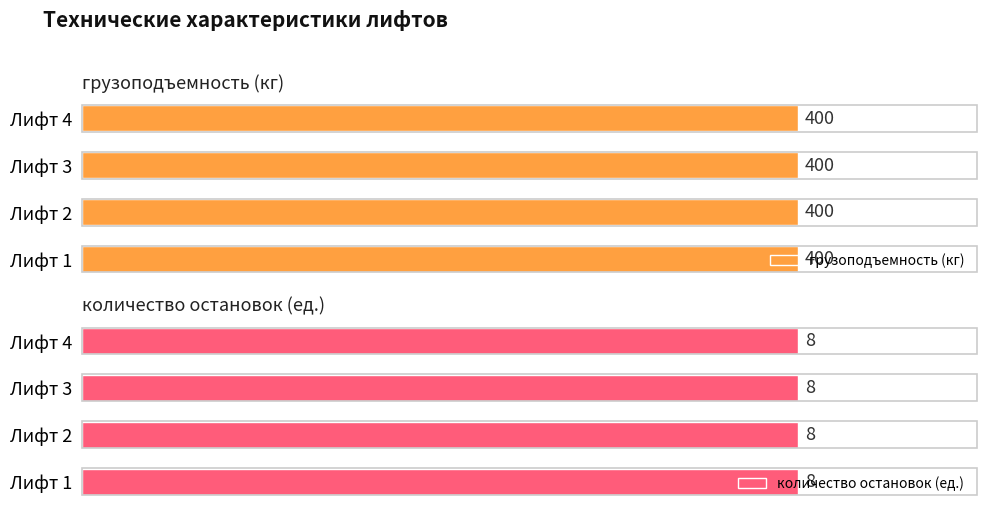

True or false: количество остановок (ед.) has a value of 8 at Лифт 1.

True